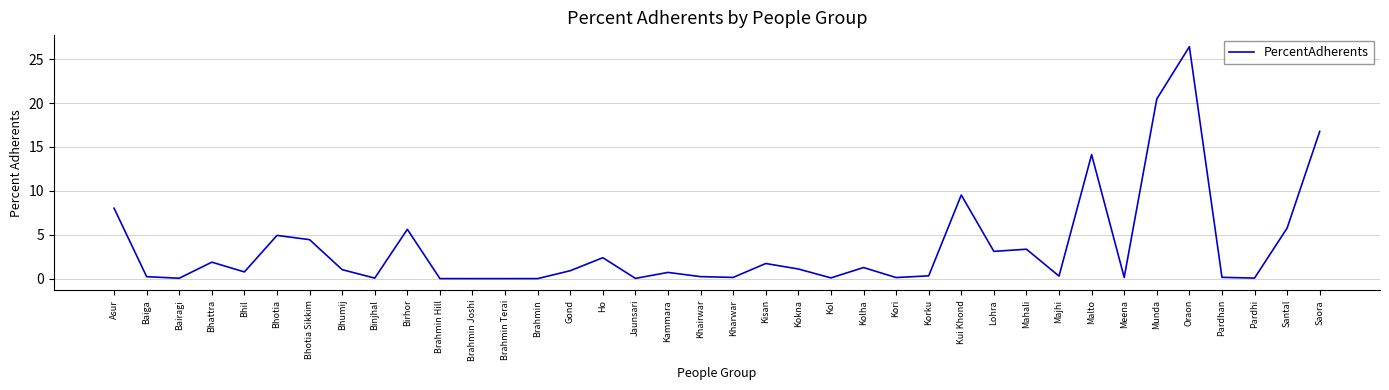

What is the difference between the second highest and second lowest values?

20.5